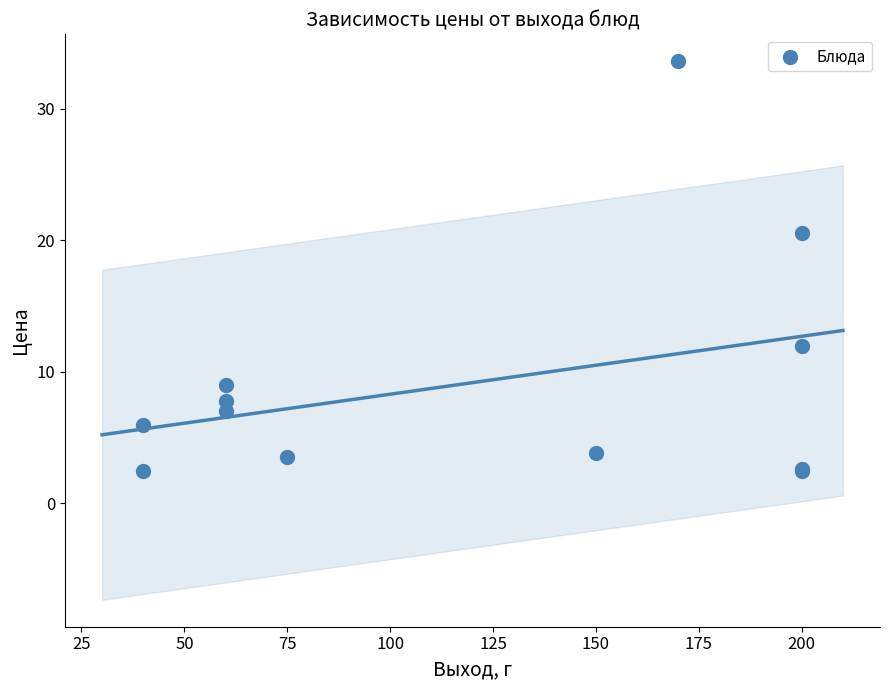

What Y value in the scatter plot is closest to 18?

20.6